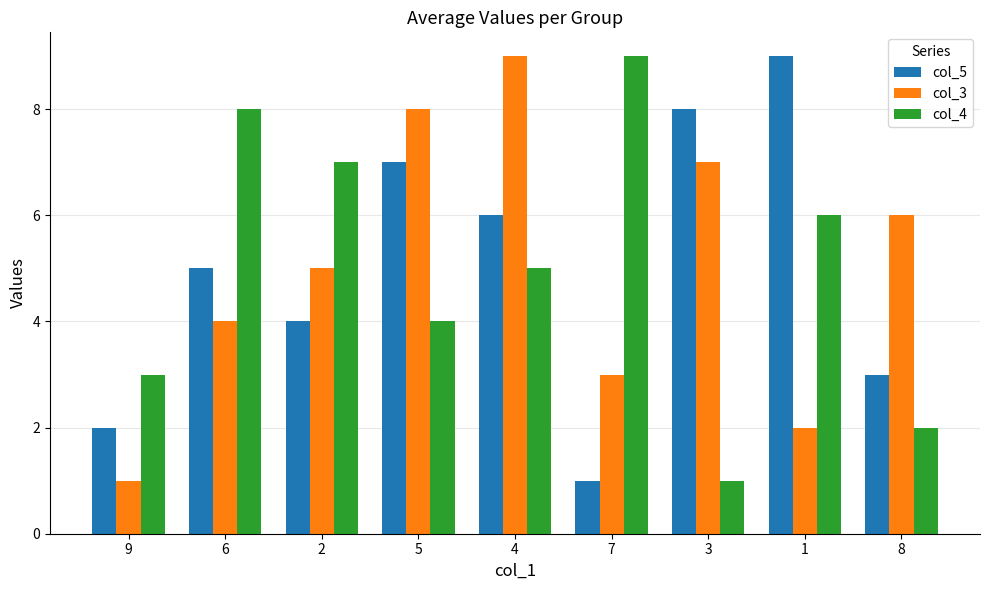

At which category is the sum across all series the highest?

4